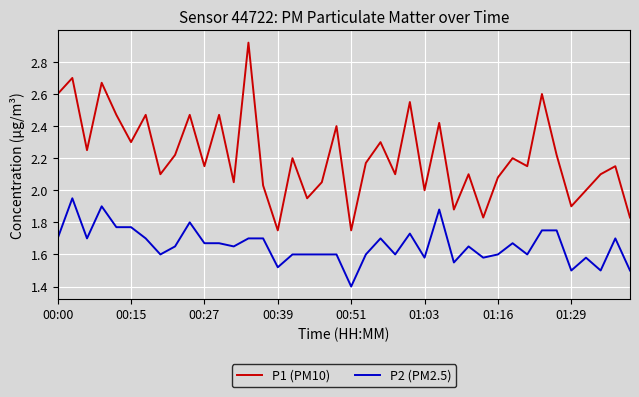

Rank the series by their maximum value, from lowest to highest.

P2 (PM2.5), P1 (PM10)